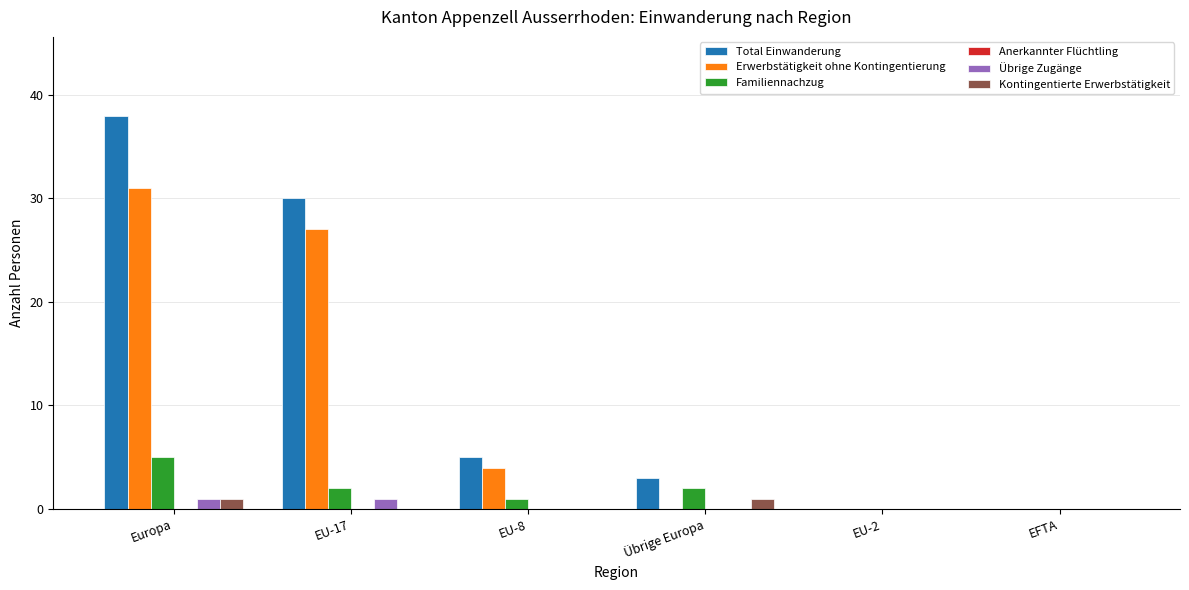

Which series has the largest range (max minus min)?

Total Einwanderung